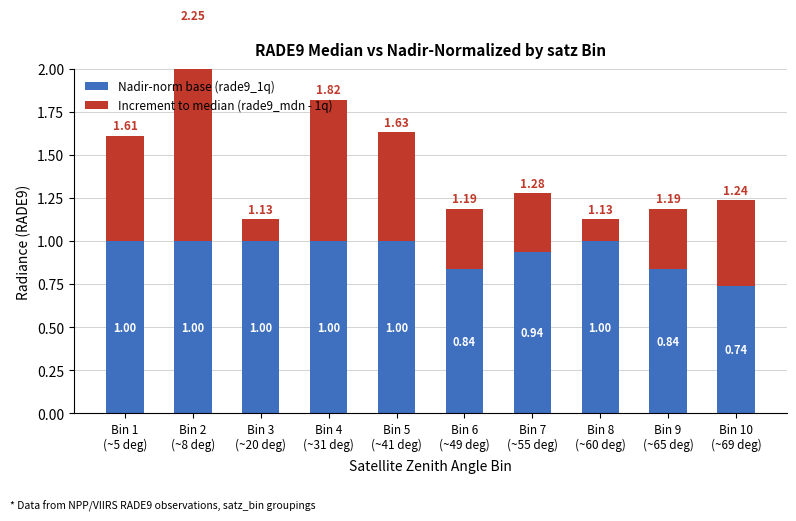

Reading right to left, extract all data points from this chart.

Nadir-norm base (rade9_1q): Bin 10
(~69 deg)=0.7	Bin 9
(~65 deg)=0.8	Bin 8
(~60 deg)=1.0	Bin 7
(~55 deg)=0.9	Bin 6
(~49 deg)=0.8	Bin 5
(~41 deg)=1.0	Bin 4
(~31 deg)=1.0	Bin 3
(~20 deg)=1.0	Bin 2
(~8 deg)=1.0	Bin 1
(~5 deg)=1.0
Increment to median (rade9_mdn - 1q): Bin 10
(~69 deg)=0.5	Bin 9
(~65 deg)=0.4	Bin 8
(~60 deg)=0.1	Bin 7
(~55 deg)=0.3	Bin 6
(~49 deg)=0.4	Bin 5
(~41 deg)=0.6	Bin 4
(~31 deg)=0.8	Bin 3
(~20 deg)=0.1	Bin 2
(~8 deg)=1.3	Bin 1
(~5 deg)=0.6